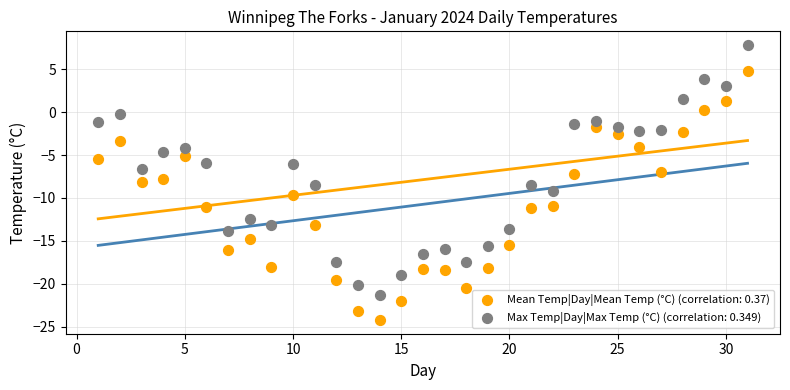

What are all the series names shown in the legend?

Mean Temp|Day|Mean Temp (°C) (correlation: 0.37), Max Temp|Day|Max Temp (°C) (correlation: 0.349)